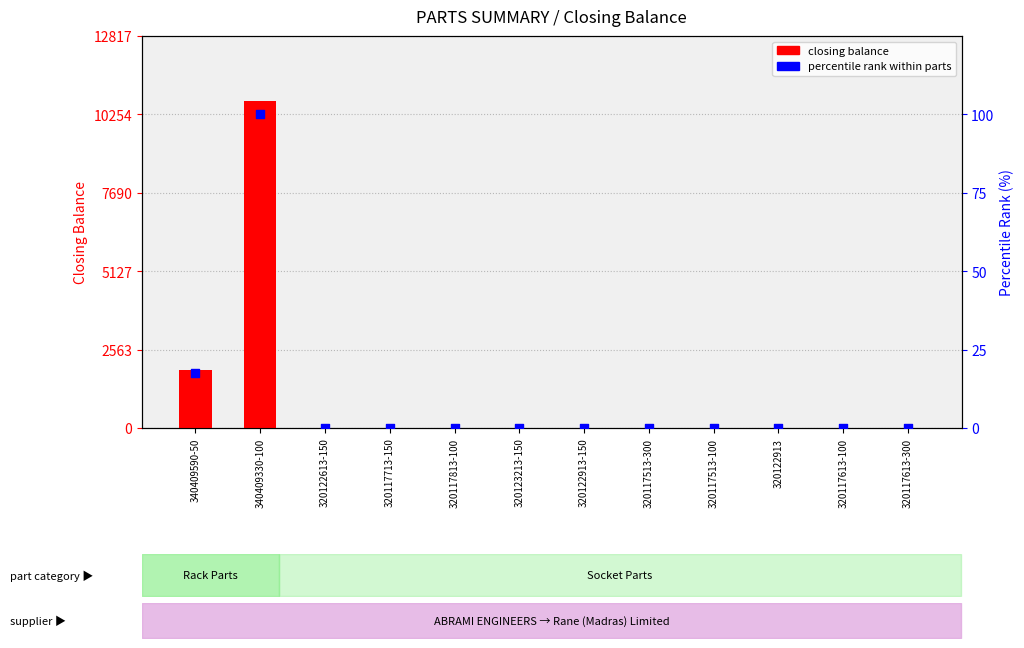

At which category is the sum across all series the highest?

340409330-100